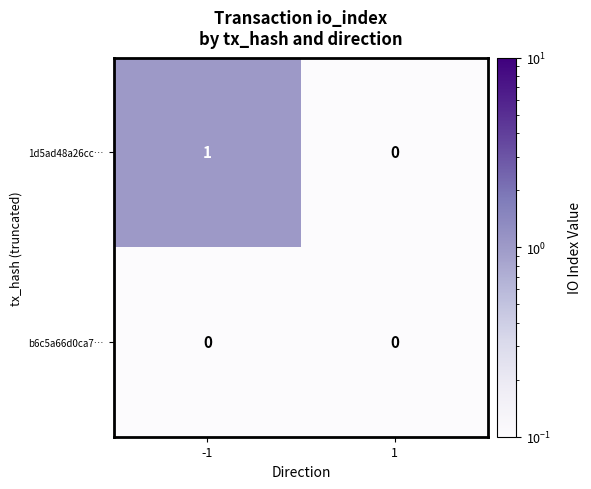

Which label corresponds to the largest value in the chart?

-1